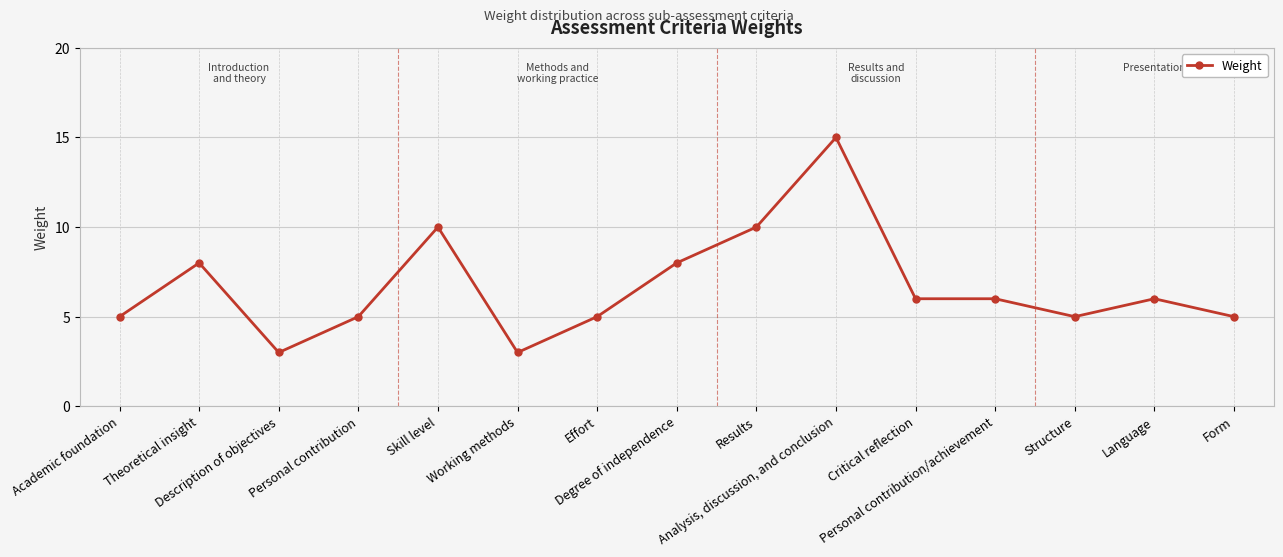

At which category does the data reach its first local peak?

Theoretical insight